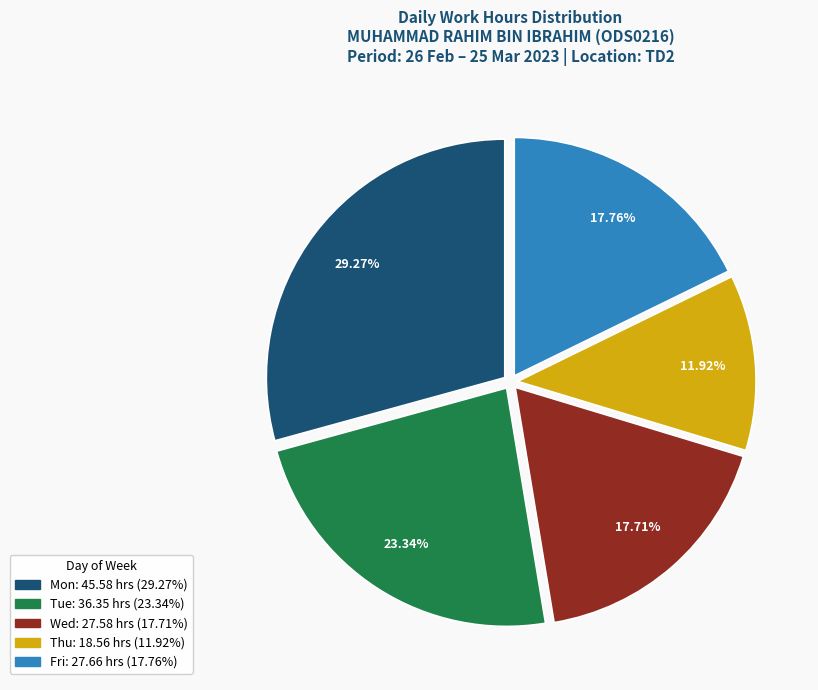

Is there a majority slice in this chart?

No